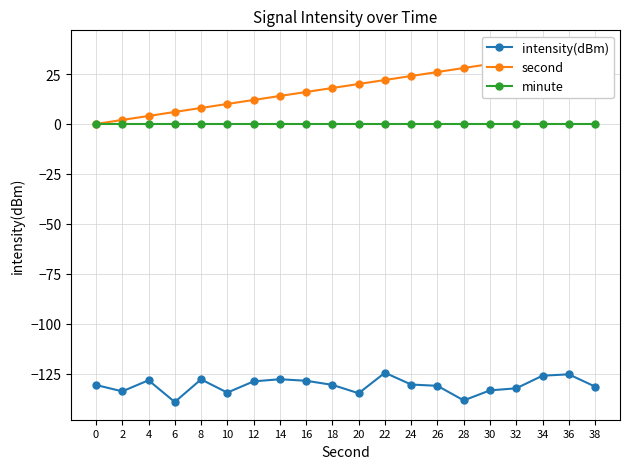

The value of second at 0 is 26.5. True or false?

False